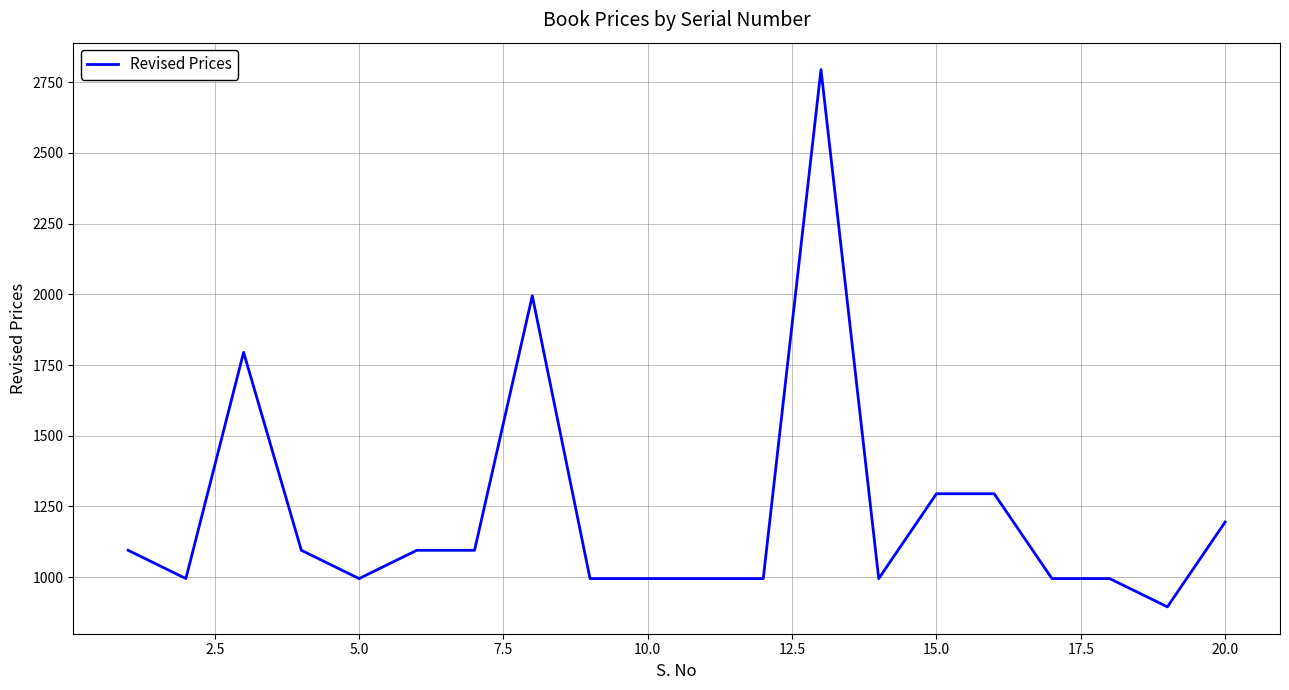

What is the minimum value shown in the chart?

895